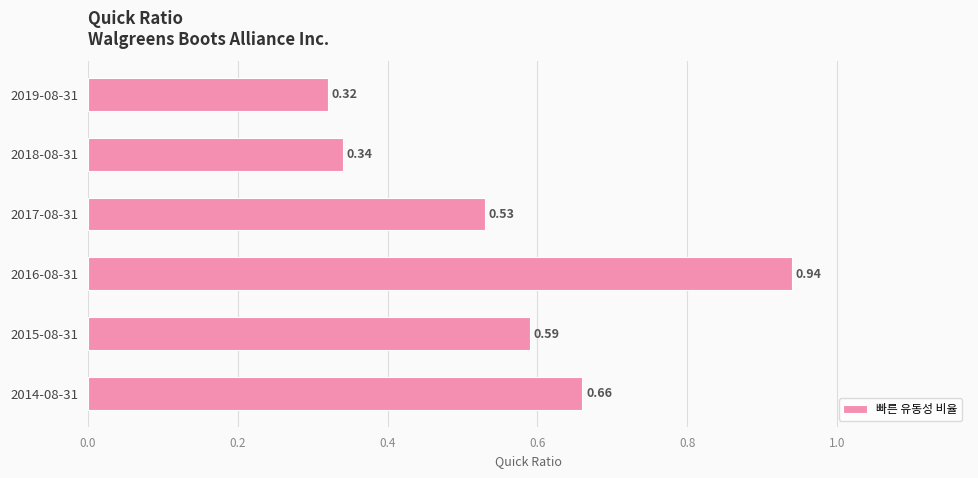

Rank the categories by value from lowest to highest.

2019-08-31, 2018-08-31, 2017-08-31, 2015-08-31, 2014-08-31, 2016-08-31